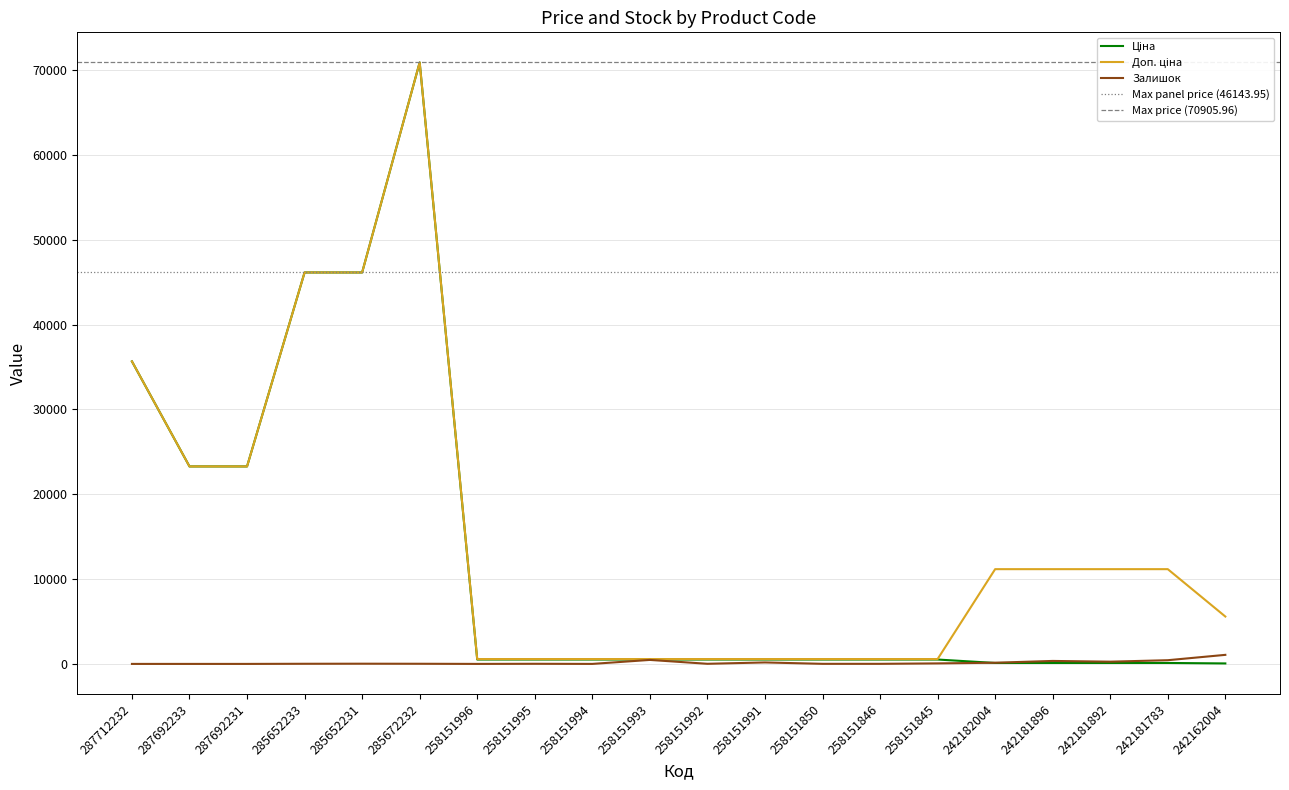

Reading left to right, extract all data points from this chart.

Ціна: 287712232=35659.4	287692233=23278.2	287692231=23278.2	285652233=46143.9	285652231=46143.9	285672232=70906.0	258151996=515.8	258151995=515.8	258151994=515.8	258151993=515.8	258151992=515.8	258151991=515.8	258151850=515.8	258151846=515.8	258151845=515.8	242182004=111.7	242181896=111.7	242181892=111.7	242181783=111.7	242162004=55.9
Доп. ціна: 287712232=35659.4	287692233=23278.2	287692231=23278.2	285652233=46143.9	285652231=46143.9	285672232=70906.0	258151996=571.0	258151995=571.0	258151994=571.0	258151993=571.0	258151992=571.0	258151991=571.0	258151850=571.0	258151846=571.0	258151845=571.0	242182004=11169.0	242181896=11169.0	242181892=11169.0	242181783=11169.0	242162004=5585.0
Залишок: 287712232=0.0	287692233=0.0	287692231=0.0	285652233=16.0	285652231=24.0	285672232=17.0	258151996=0.0	258151995=14.0	258151994=0.0	258151993=470.0	258151992=13.0	258151991=172.0	258151850=9.0	258151846=9.0	258151845=60.0	242182004=139.0	242181896=350.0	242181892=263.0	242181783=436.0	242162004=1067.0